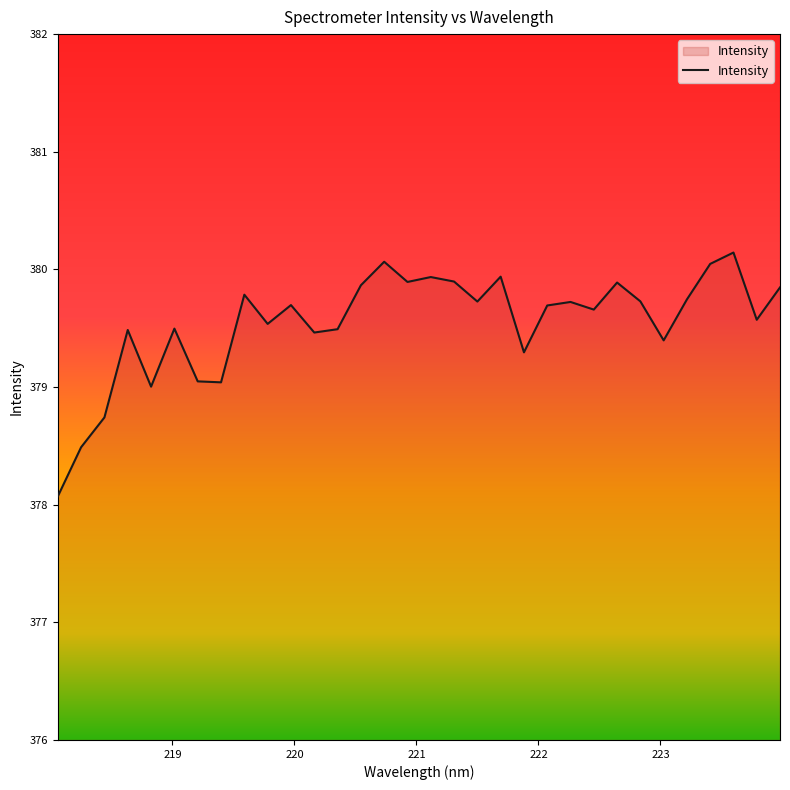

What is the smallest value displayed?

378.1